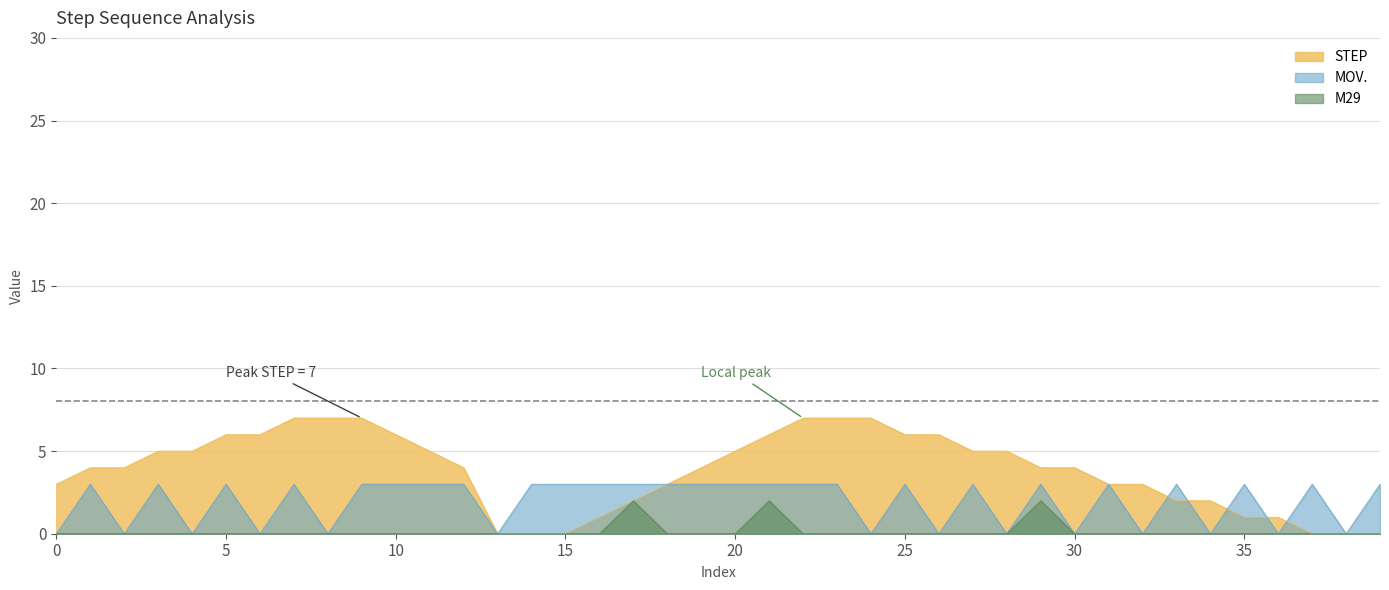

True or false: MOV. has more than 1 interior local peaks.

True